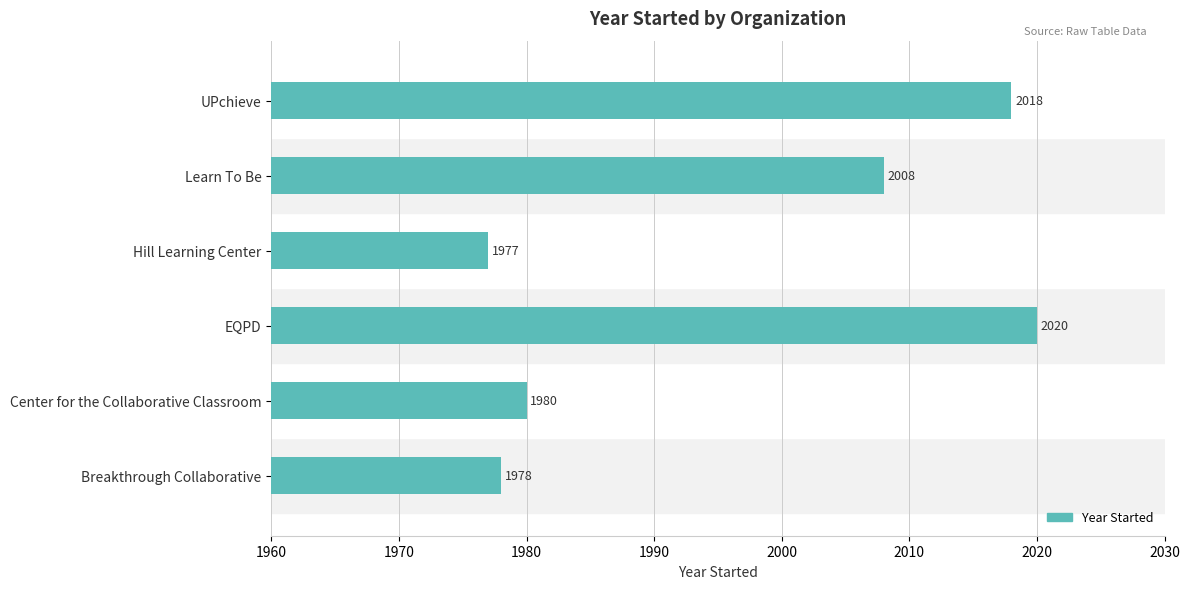

What is the maximum value shown in the chart?

2020